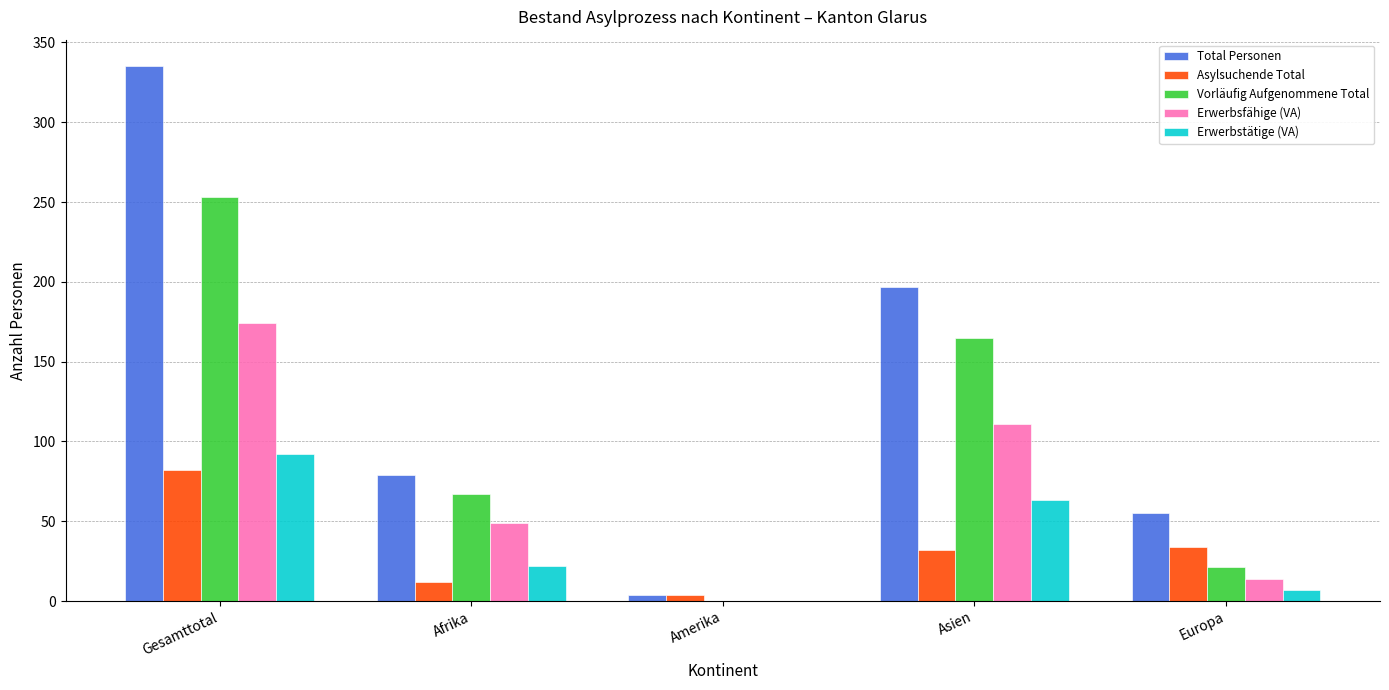

Are the bars grouped side by side (vs. stacked)?

Yes